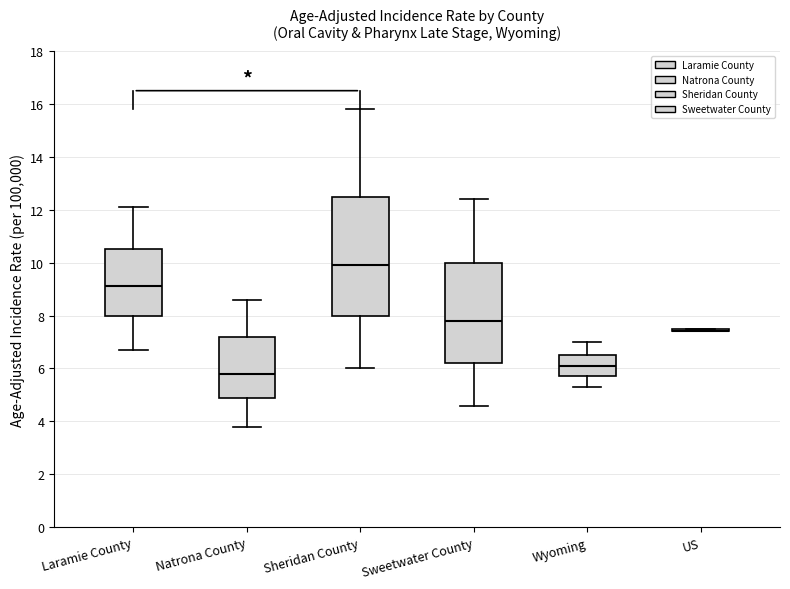

Reading left to right, transcribe this box plot: for each box, give where its median line is, the range the box spans, and where its two whiskers end, as read against the y-axis. The values are not printed on the chart, so give them approximately, as read against the axis.

Laramie County: median 9.2, box 8.0 to 10.6, whiskers 6.8 to 12.2
Natrona County: median 5.8, box 5.0 to 7.2, whiskers 3.8 to 8.6
Sheridan County: median 10.0, box 8.0 to 12.6, whiskers 6.0 to 15.8
Sweetwater County: median 7.8, box 6.2 to 10.0, whiskers 4.6 to 12.4
Wyoming: median 6.2, box 5.8 to 6.6, whiskers 5.4 to 7.0
US: box collapsed to a line at 7.4, whiskers 7.4 to 7.6